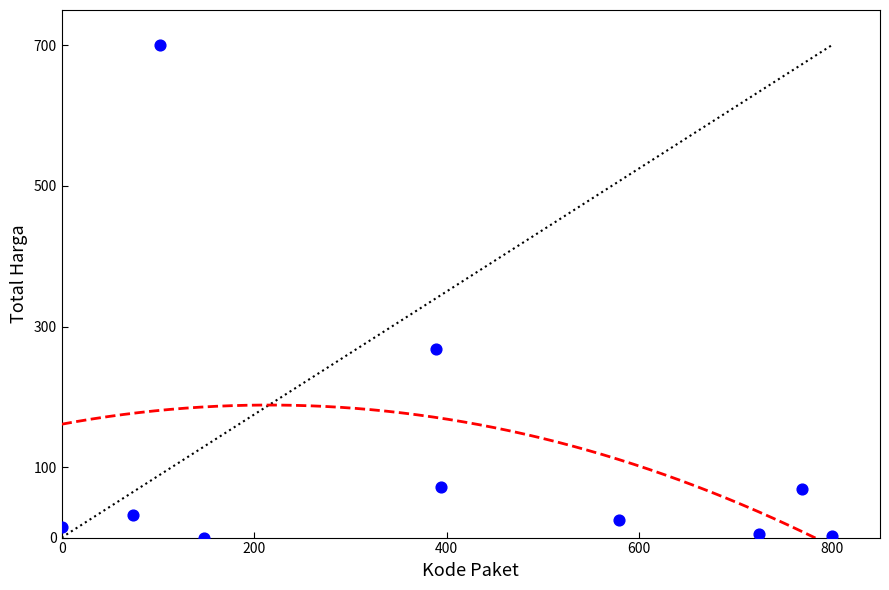

What is the average Y value?

118.8